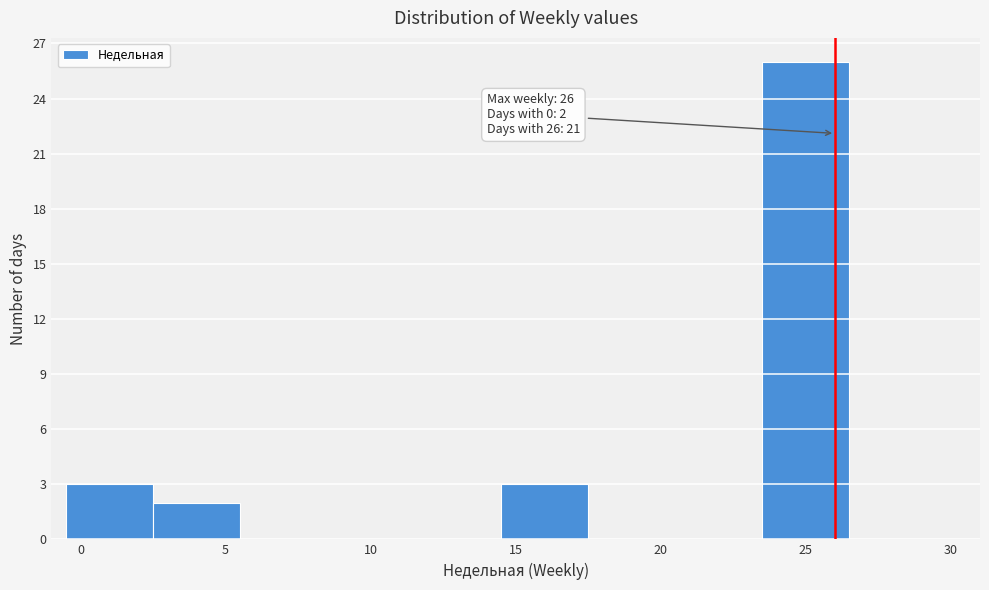

Over which range of the x-axis is the bar tallest?

23.5 to 26.5